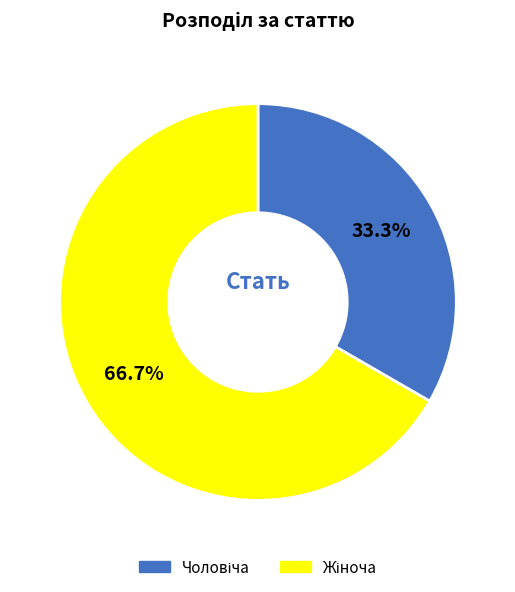

Is there any slice that represents more than half of the pie?

Yes